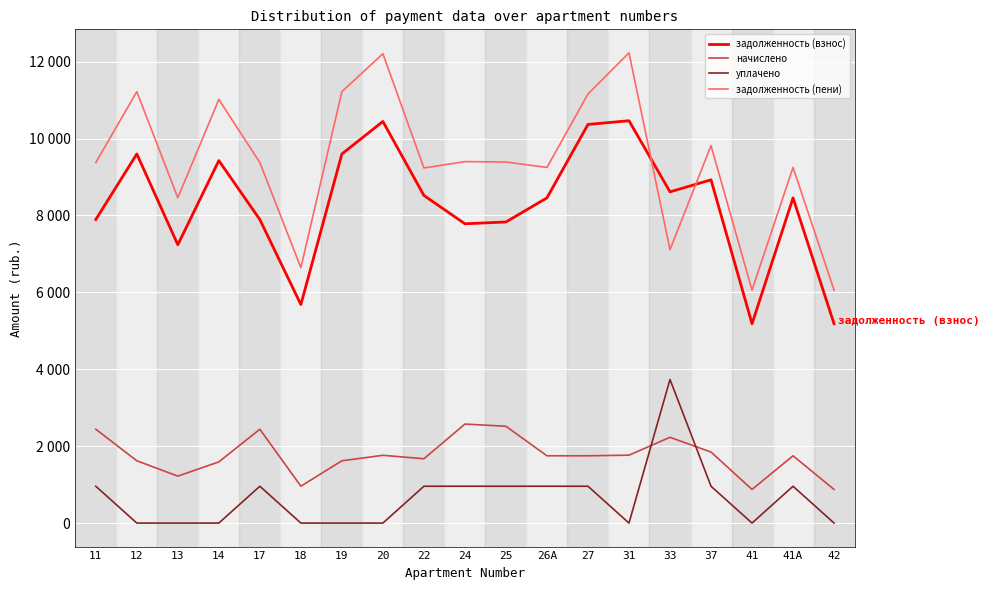

Is the value of задолженность (взнос) at 37 greater than the value of задолженность (пени) at 37?

No